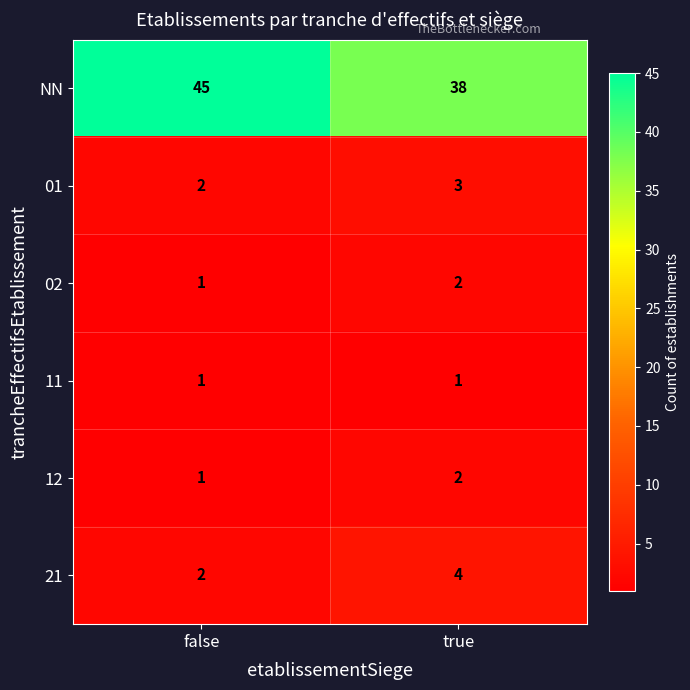

How many data points does each series have?

2